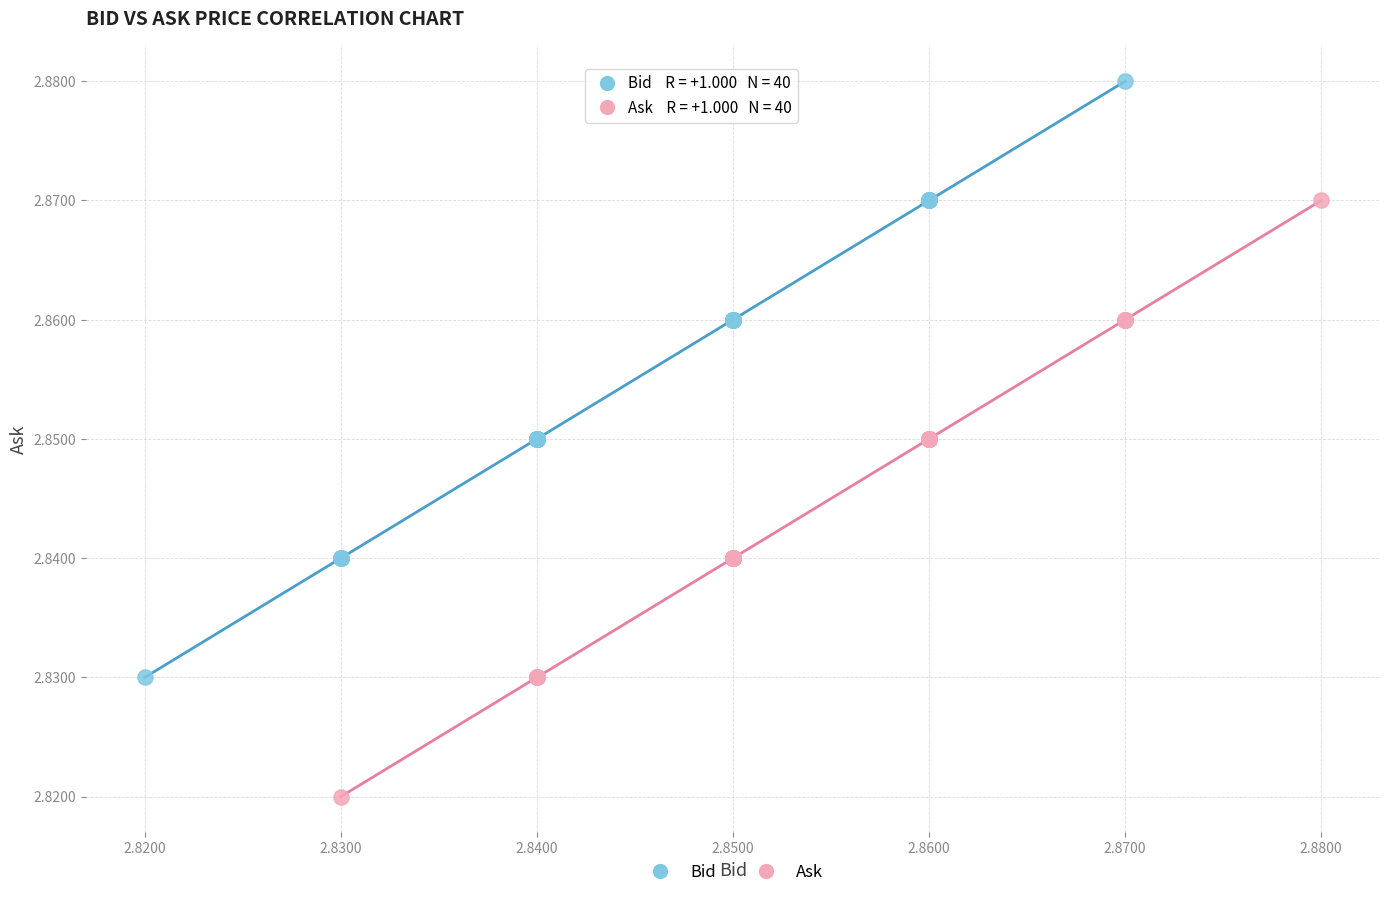

Which series contains the lowest Y value?

Ask